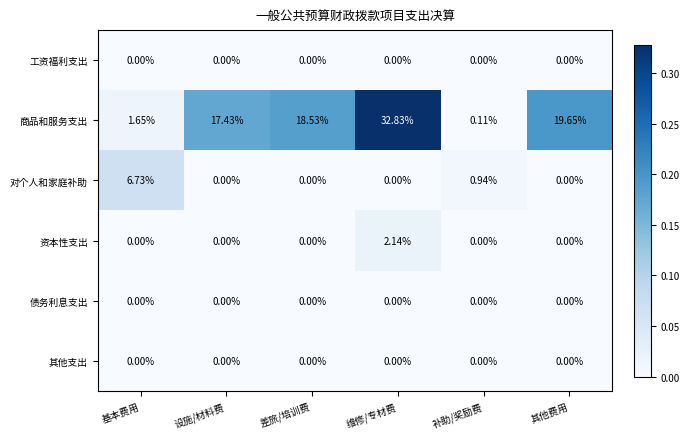

Which series has the largest total across all categories?

商品和服务支出